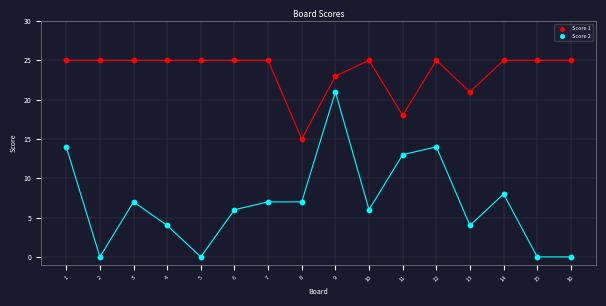

Across all series, what Y value is closest to 12?

13